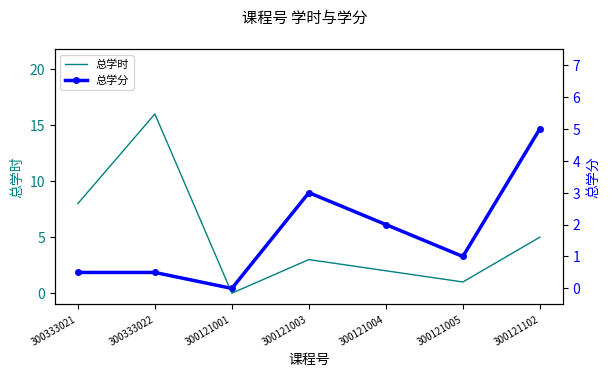

Between 300121004 and 300121102, which is larger?

300121102